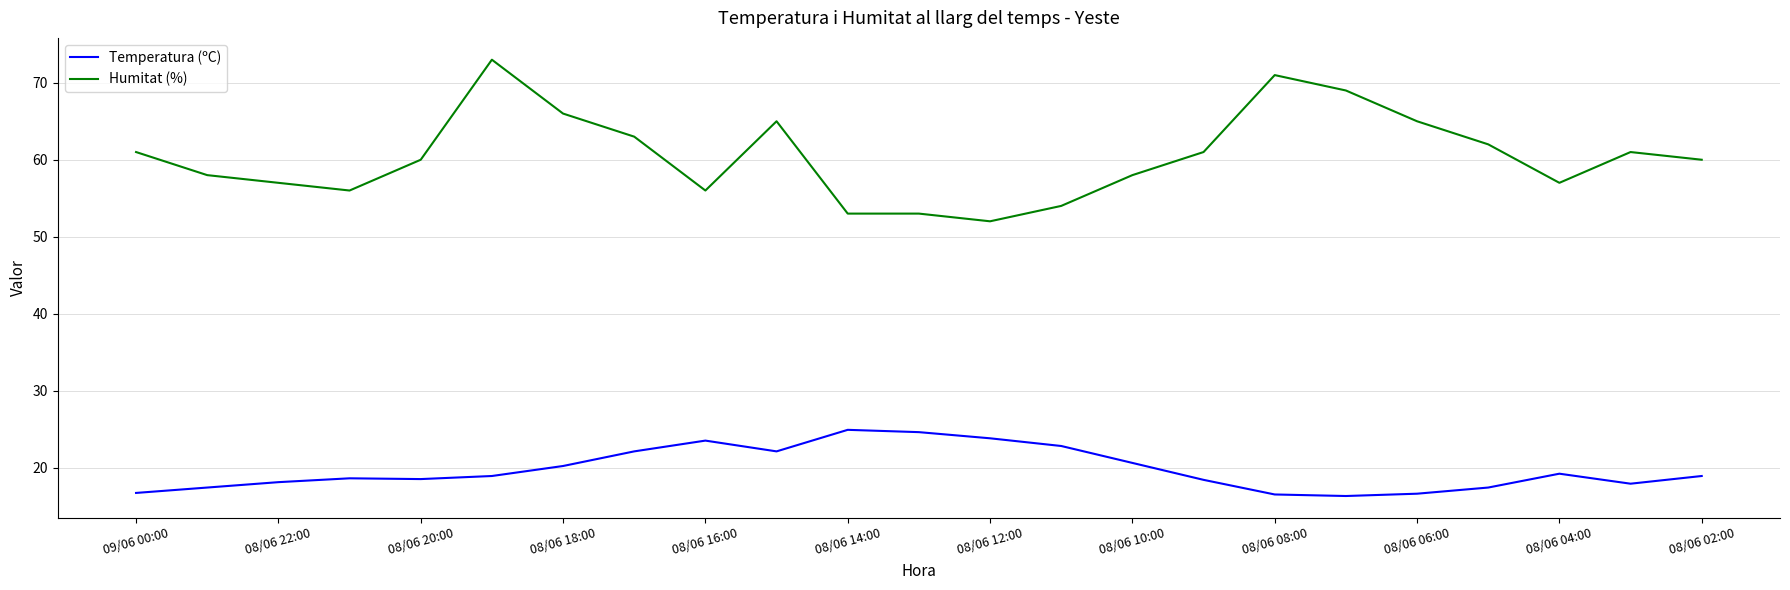

True or false: Humitat (%) and Temperatura (ºC) intersect in this chart.

False